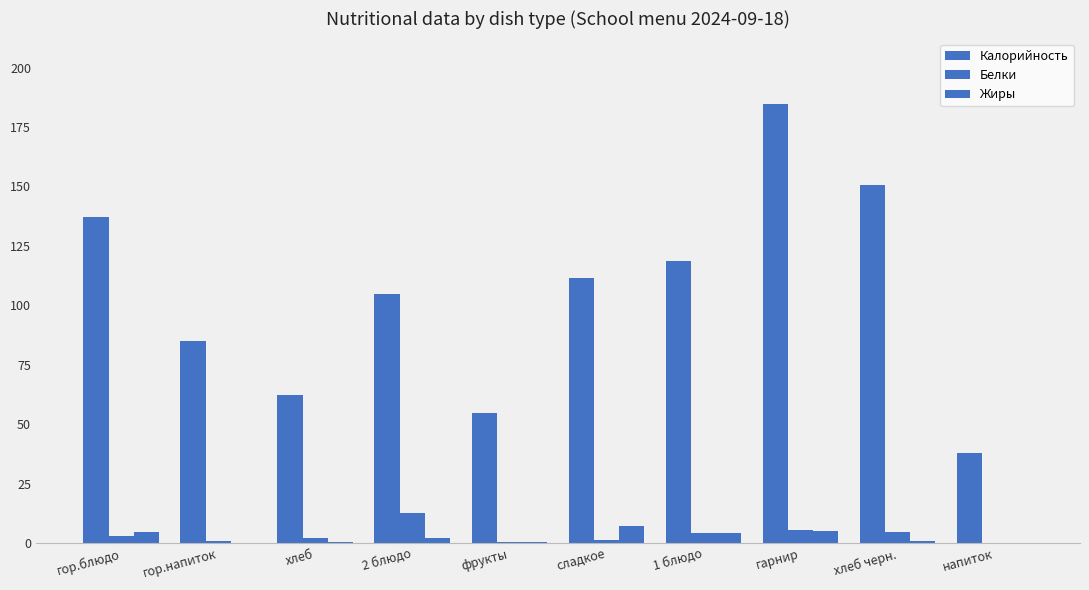

How many categories are shown in the chart?

10